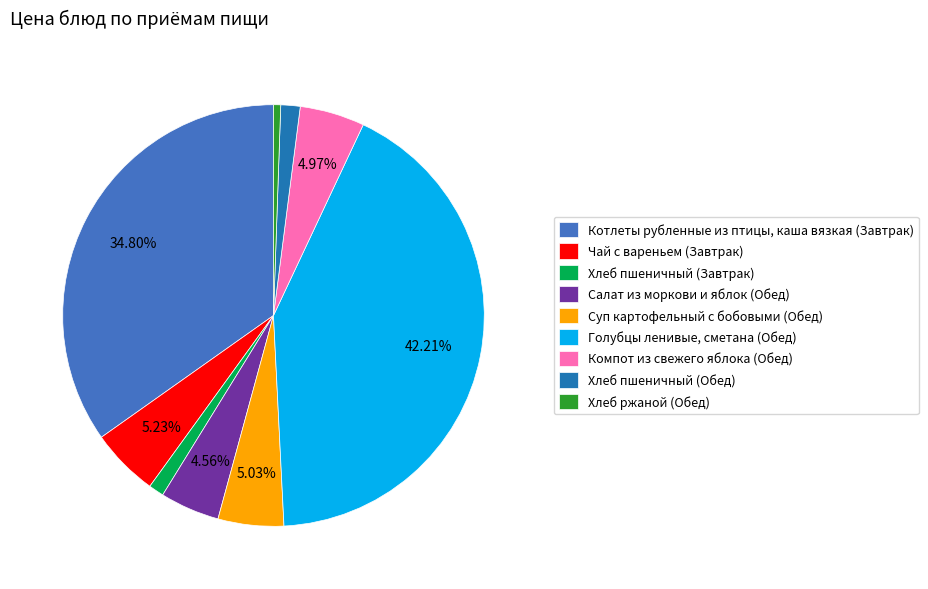

Does Хлеб пшеничный (Завтрак) represent more than half of the total?

No